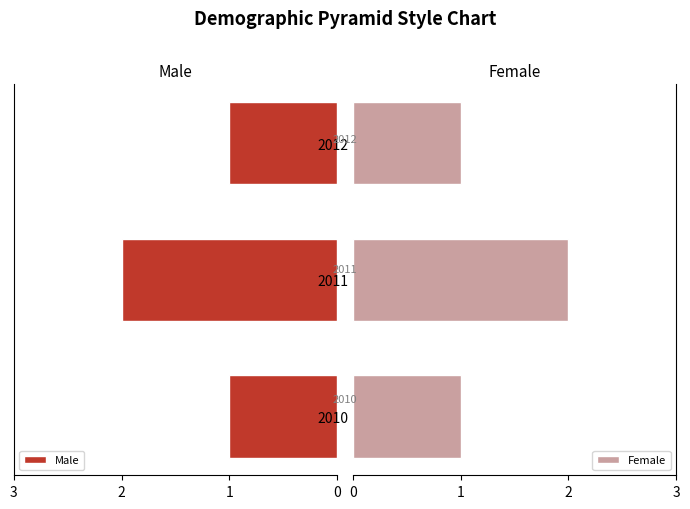

True or false: Female has a value of 2 at 2012.

False